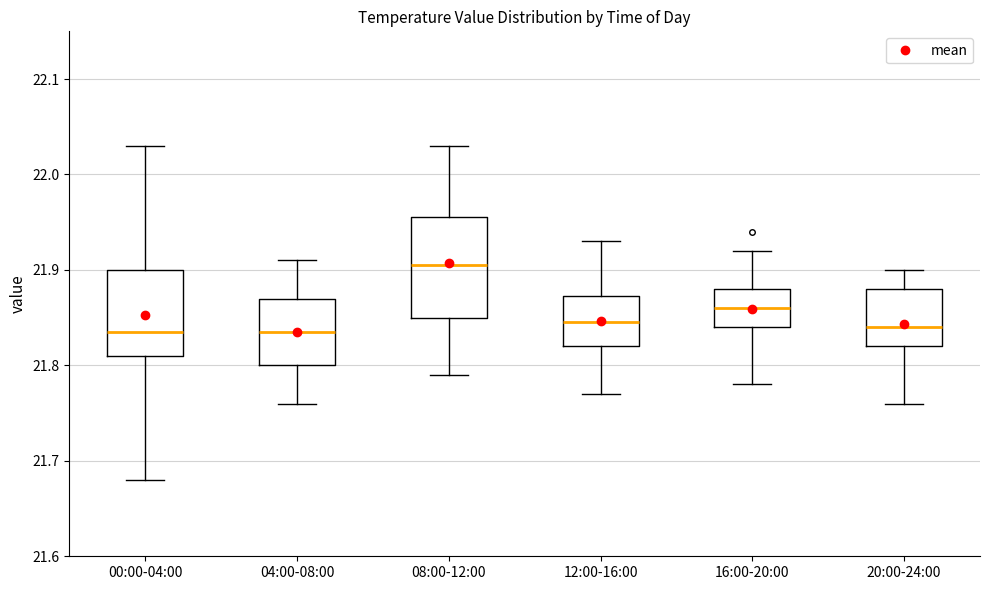

Where does the lower whisker of the box for 20:00-24:00 end on the y-axis? The values are not printed on the chart, so give them approximately, as read against the axis.

21.76